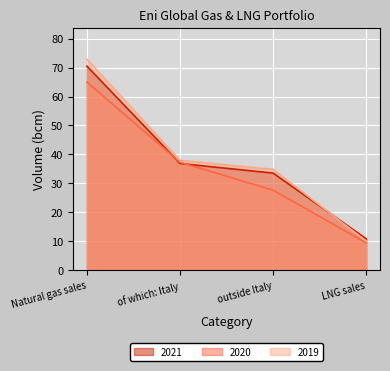

How many lines are shown in the chart?

3